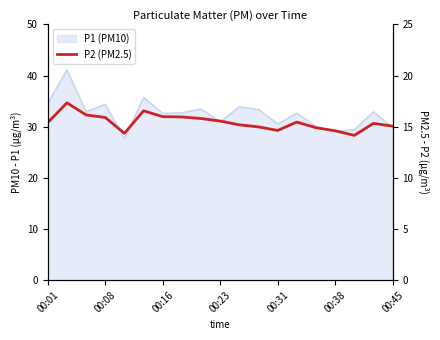

The value at 00:45 is 15.1. True or false?

True